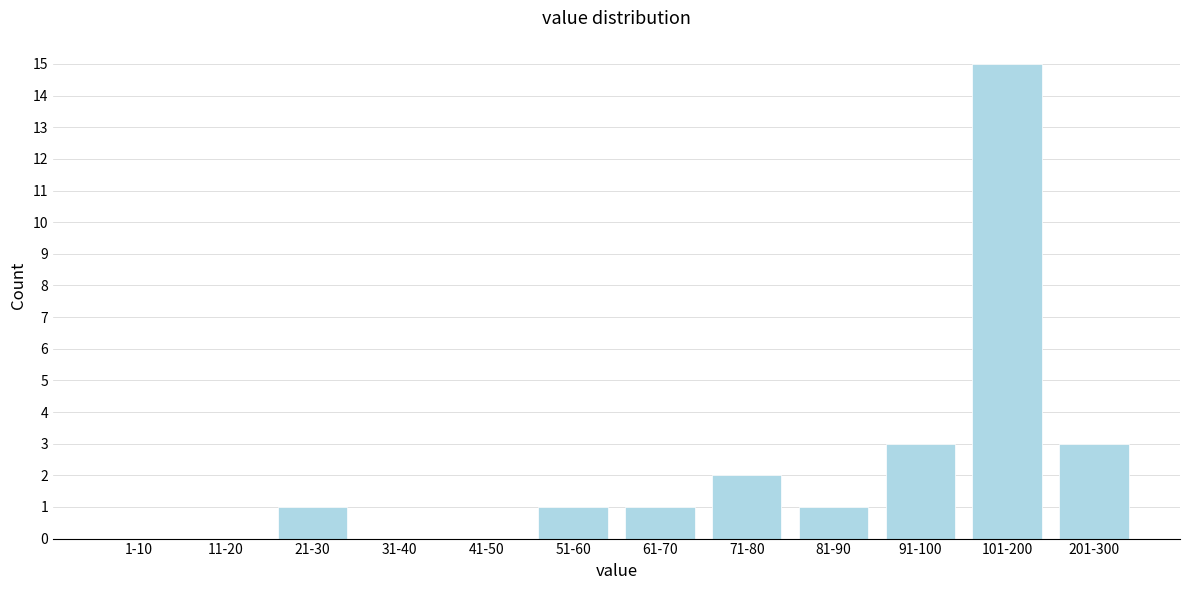

Reading right to left, transcribe all the data shown in this chart.

201-300=3	101-200=15	91-100=3	81-90=1	71-80=2	61-70=1	51-60=1	41-50=0	31-40=0	21-30=1	11-20=0	1-10=0